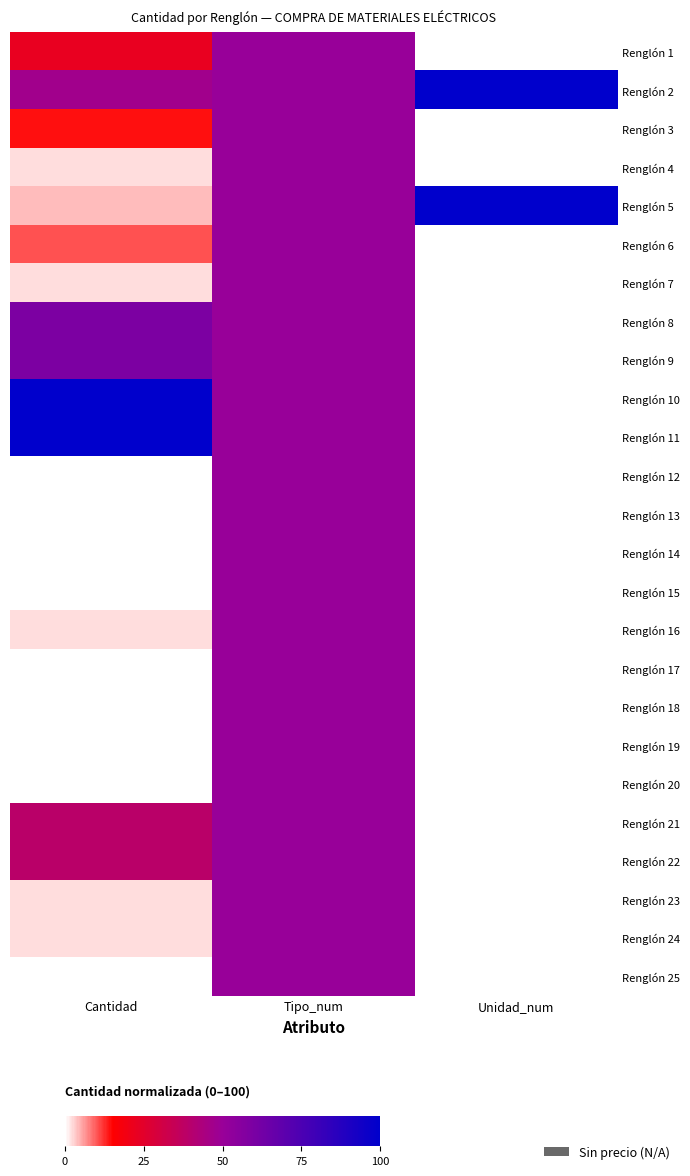

Which label corresponds to the smallest value in the chart?

Unidad_num